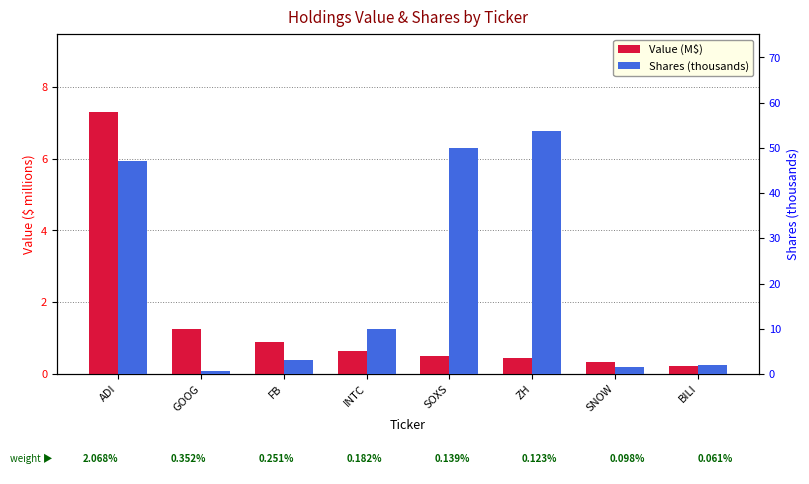

Which has a higher value, FB or ADI?

ADI